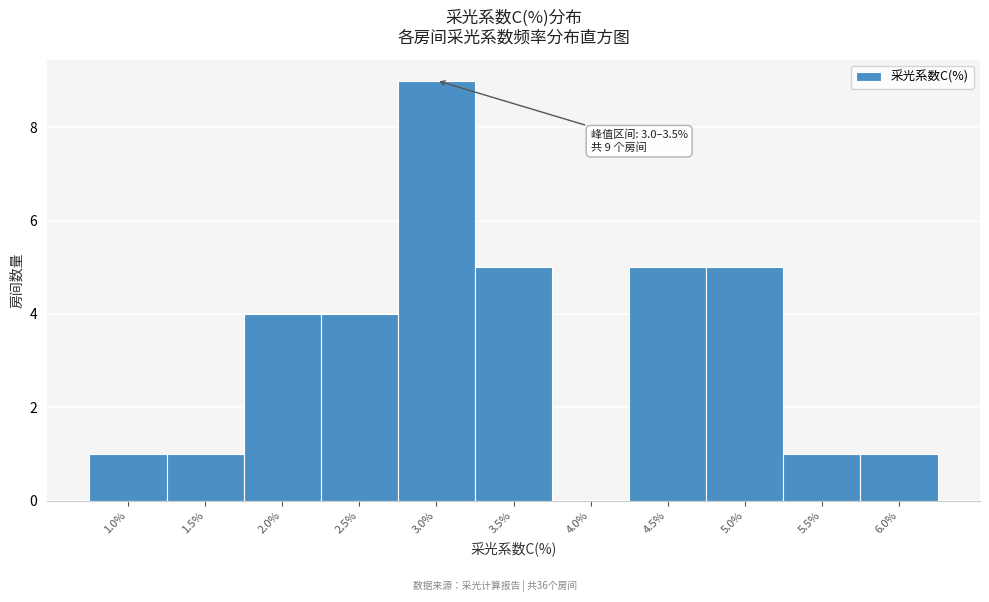

Reading left to right, list all the values displayed in this chart.

1.0%=1	1.5%=1	2.0%=4	2.5%=4	3.0%=9	3.5%=5	4.0%=0	4.5%=5	5.0%=5	5.5%=1	6.0%=1